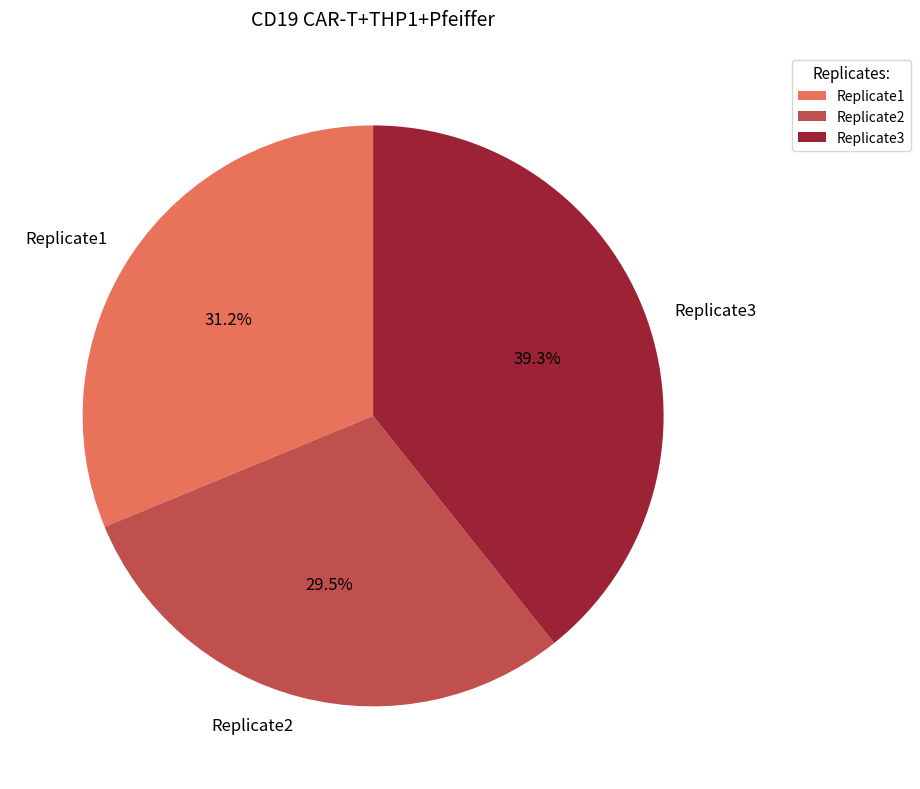

Which slice is the smallest?

Replicate2